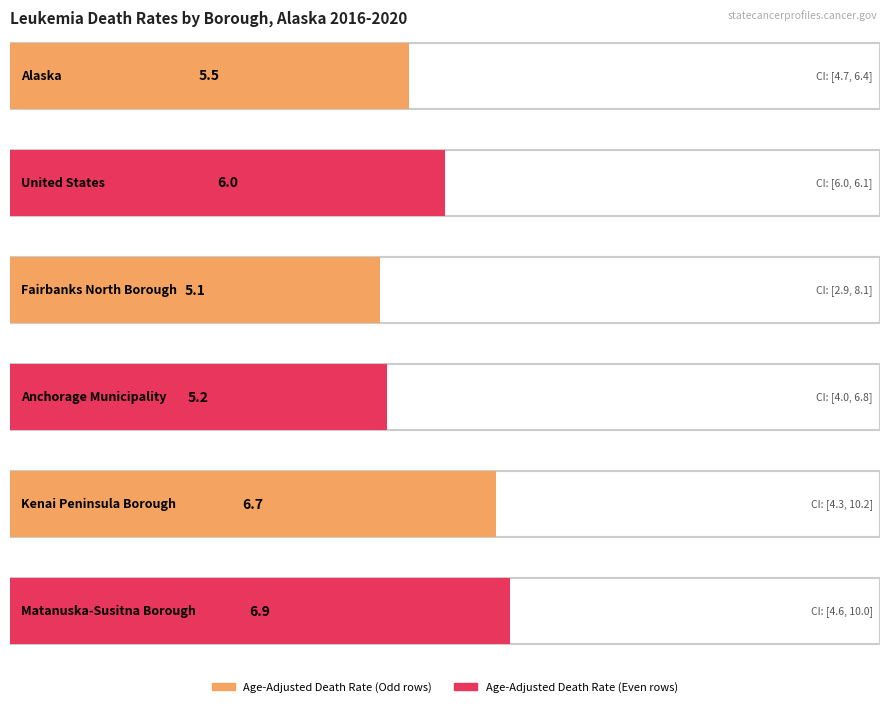

What is the label of the 1st bar from the right?

Matanuska-Susitna Borough